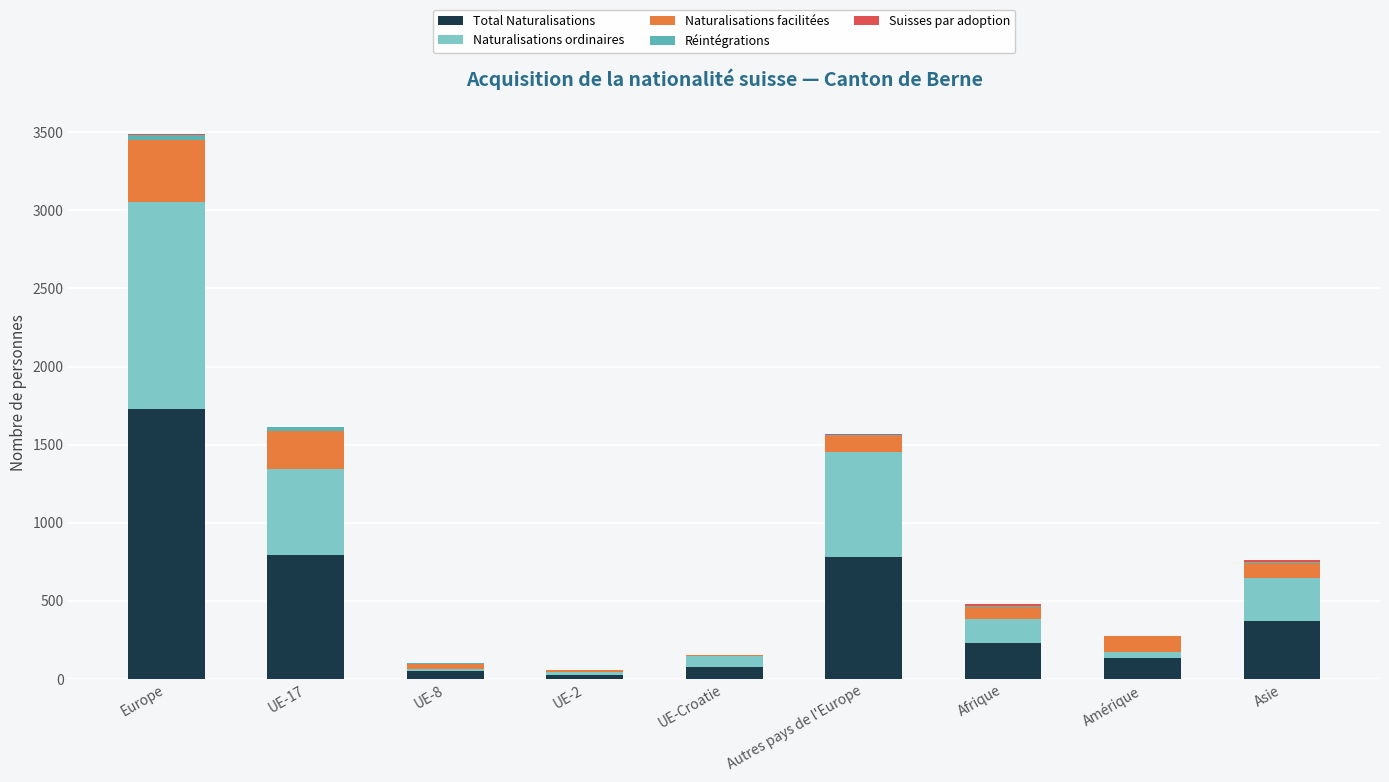

At which category is the sum across all series the highest?

Europe